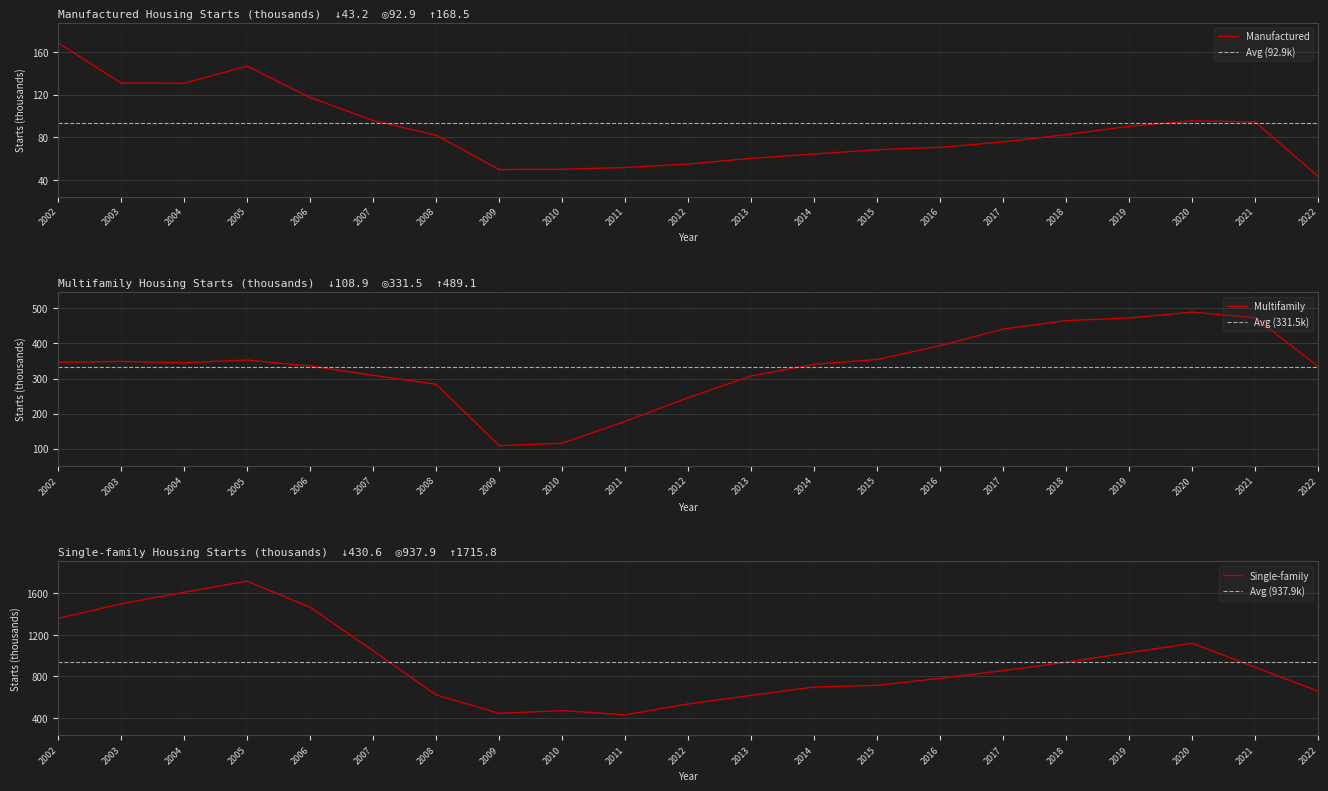

Which series changed the most between 2002 and 2012?

Single-family